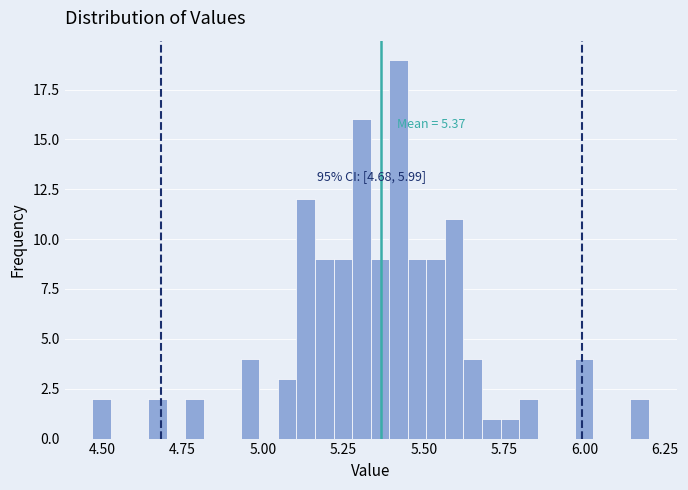

Read against the x-axis, roughly where is the centre of the tallest bar?

5.40